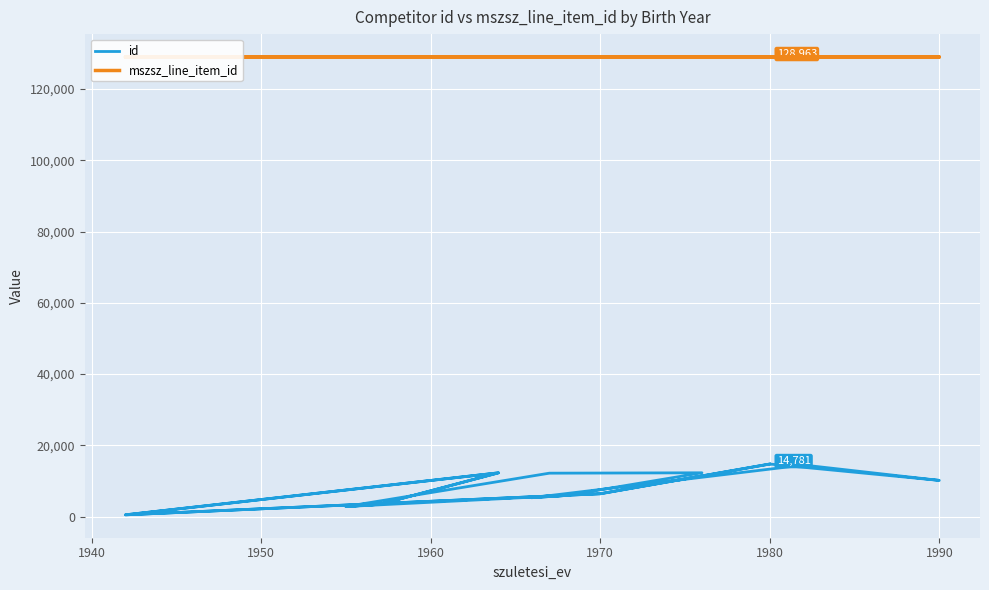

What are all the series names shown in the legend?

id, mszsz_line_item_id